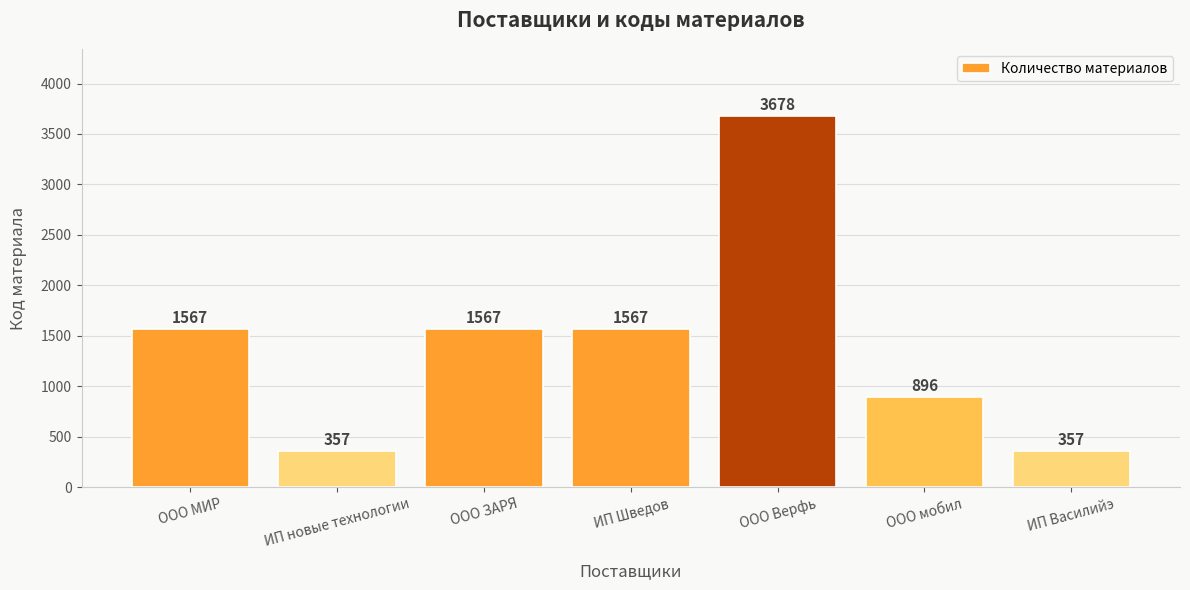

What is the ratio of the value at ИП новые технологии to the value at ООО Верфь?

0.1